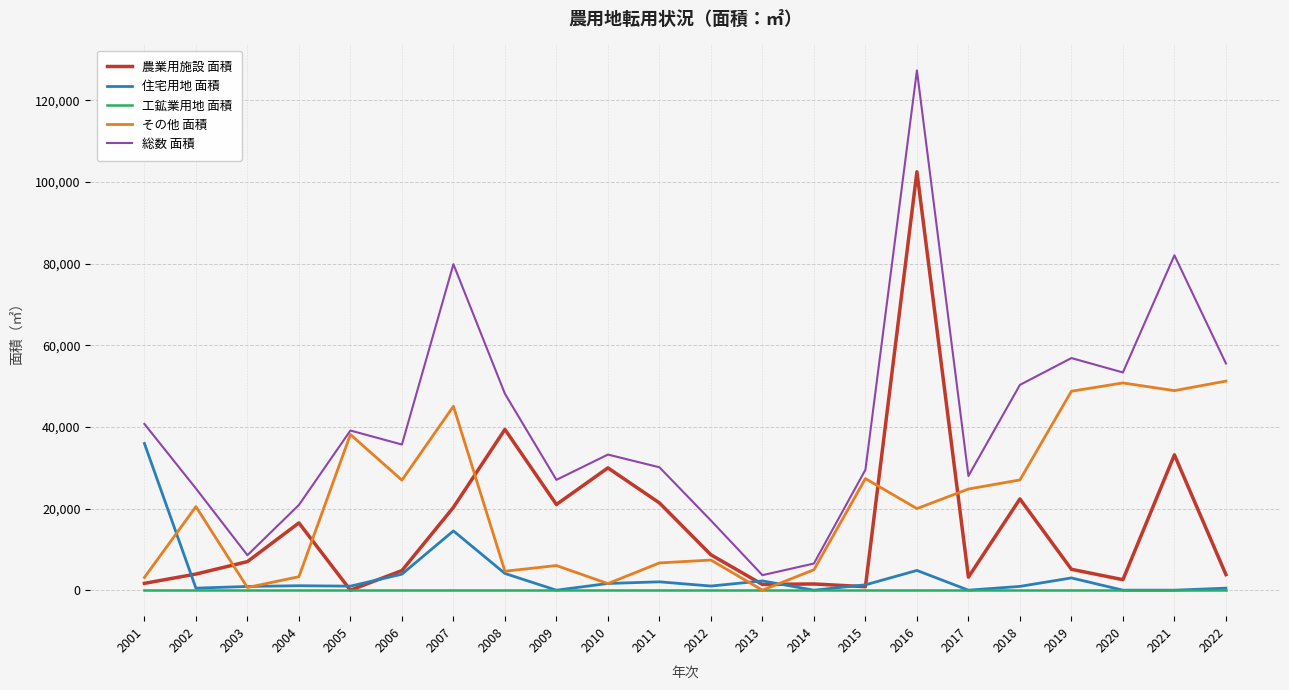

At which category does 総数 面積 reach its first local peak?

2005